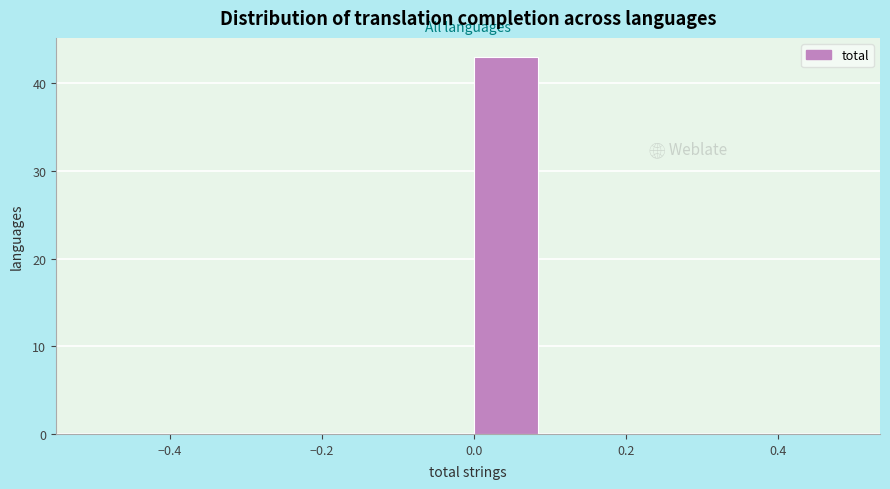

What is the height of the bar covering 0.0 to 0.1 on the x-axis? The values are not printed on the chart, so give them approximately, as read against the axis.

43